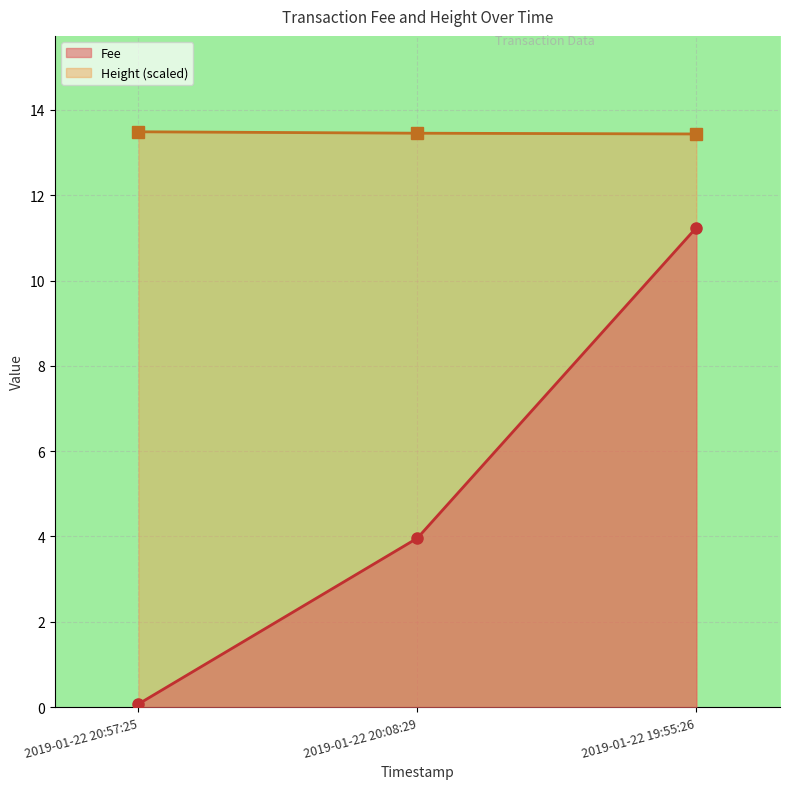

Reading left to right, list all the values displayed in this chart.

Fee: 0.1	4.0	11.2
Height: 13.5	13.5	13.4